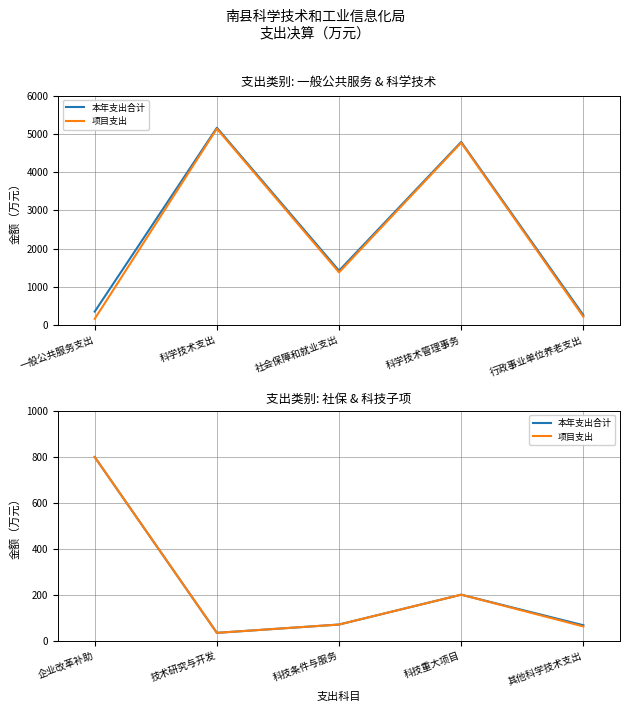

How many interior local valleys does the 项目支出 series have?

1